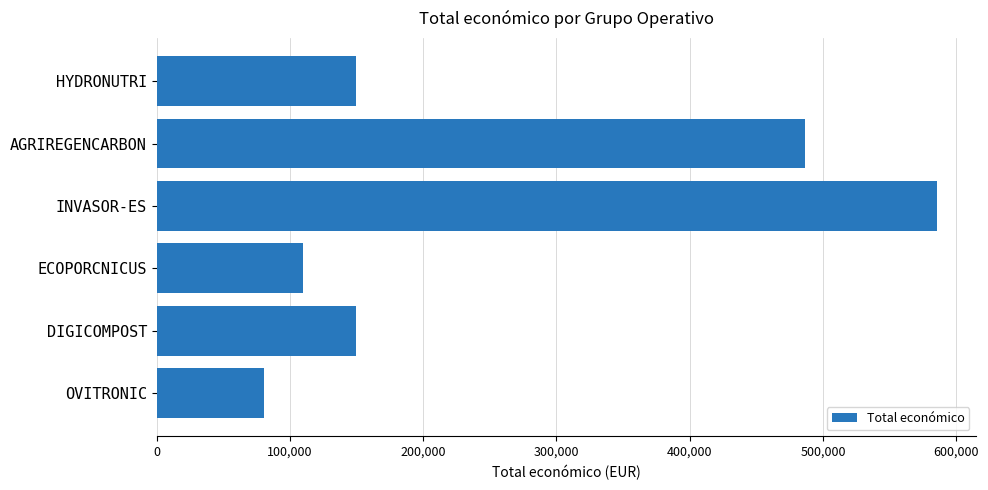

Reading bottom to top, list all the values displayed in this chart.

OVITRONIC=80498	DIGICOMPOST=150000	ECOPORCNICUS=110168	INVASOR-ES=585346	AGRIREGENCARBON=486756	HYDRONUTRI=150000